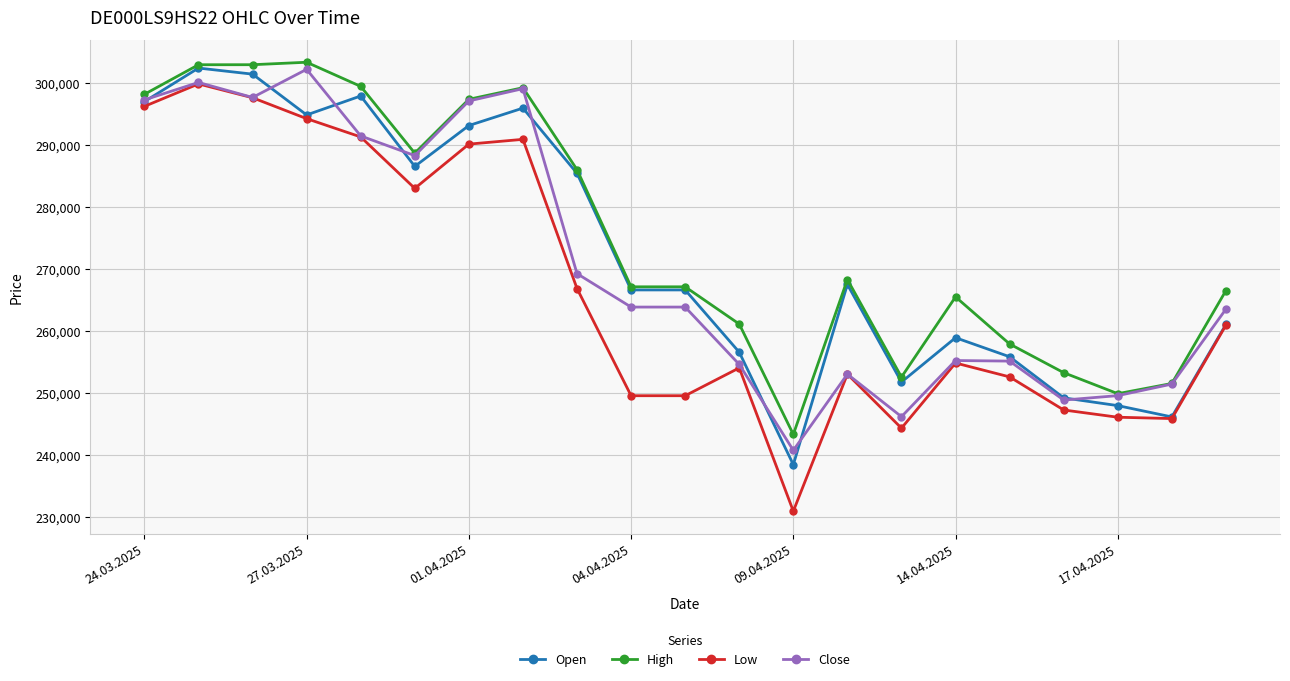

True or false: Open has more than 2 interior local peaks.

True